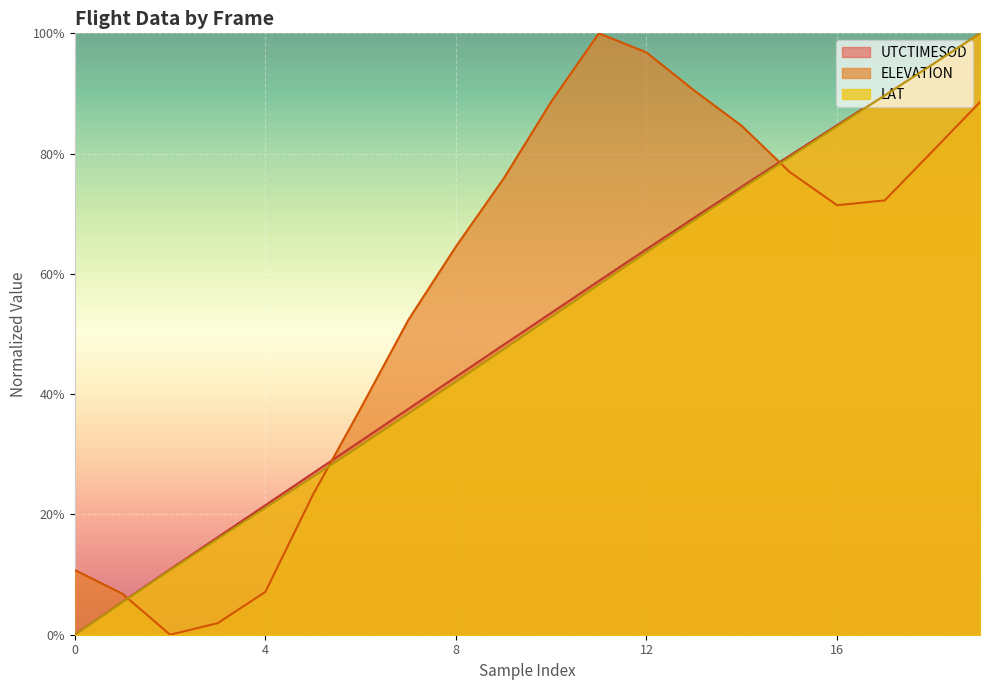

Is the value of UTCTIMESOD at 2010052601003 greater than the value of LAT at 2010052601001?

Yes